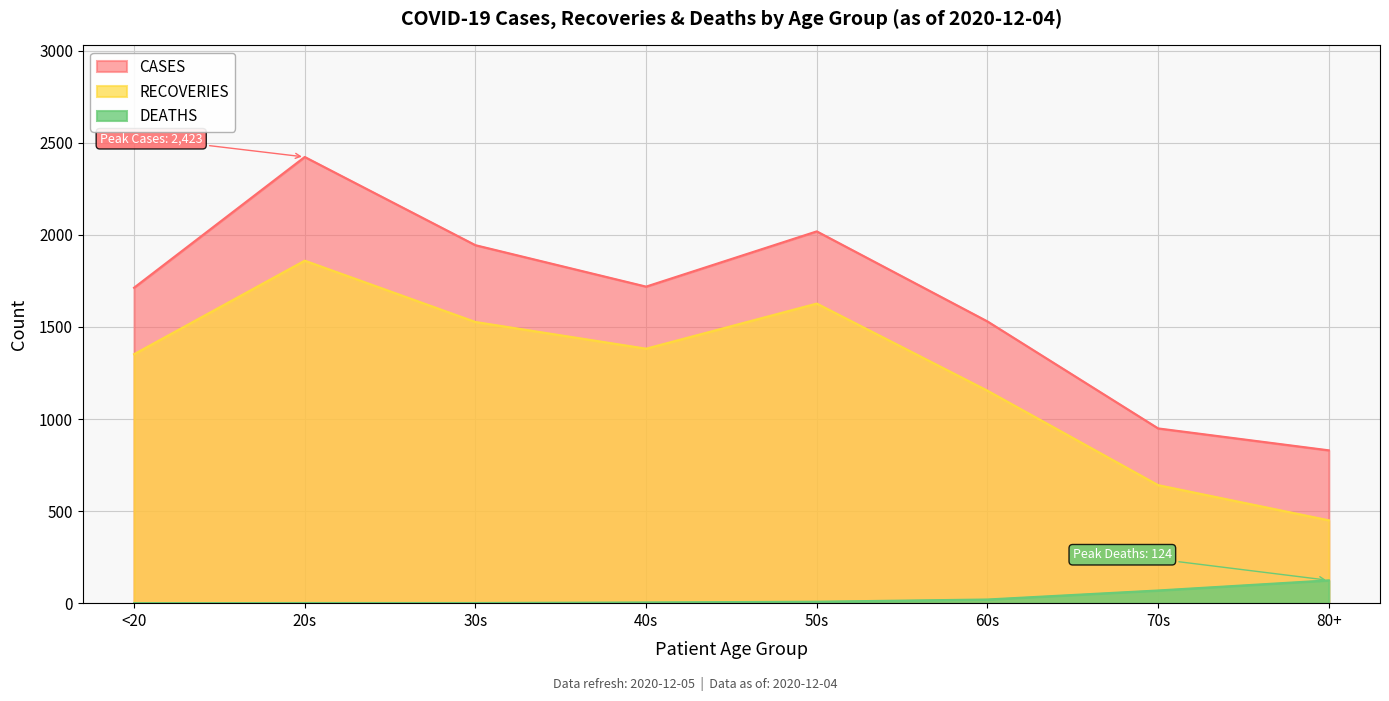

Does the chart have visible grid lines?

Yes